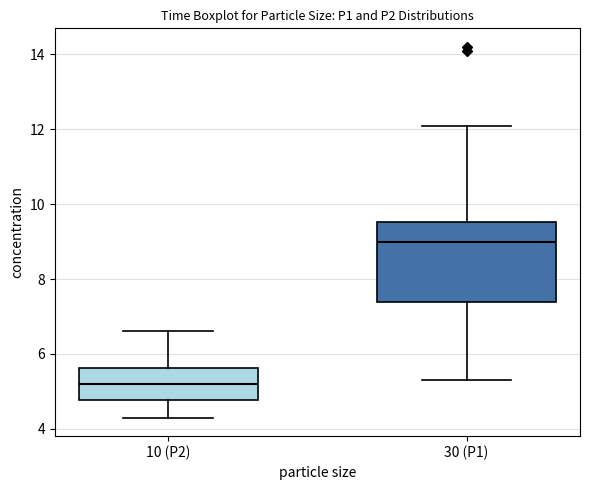

Where is the upper edge of the box for 10 (P2) on the y-axis? The values are not printed on the chart, so give them approximately, as read against the axis.

5.6